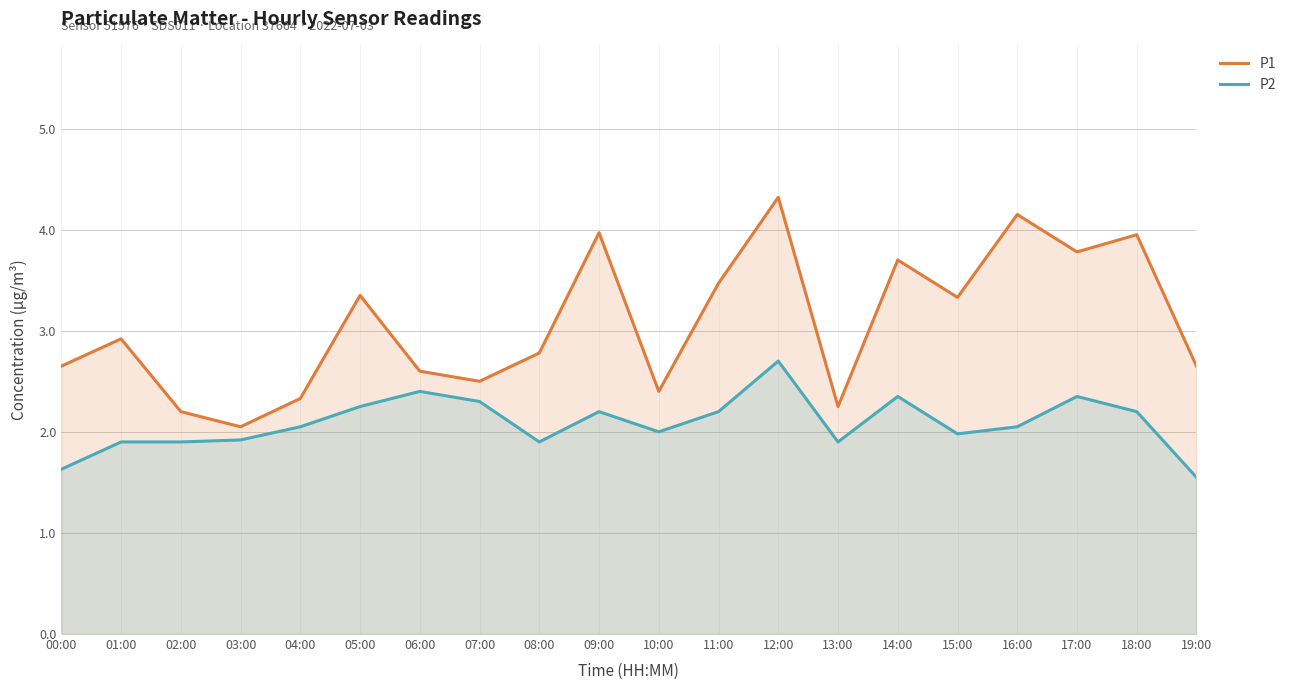

Reading left to right, list all the values displayed in this chart.

P1: 2.6	2.9	2.2	2.0	2.3	3.4	2.6	2.5	2.8	4.0	2.4	3.5	4.3	2.2	3.7	3.3	4.2	3.8	4.0	2.6
P2: 1.6	1.9	1.9	1.9	2.0	2.2	2.4	2.3	1.9	2.2	2.0	2.2	2.7	1.9	2.4	2.0	2.0	2.4	2.2	1.6